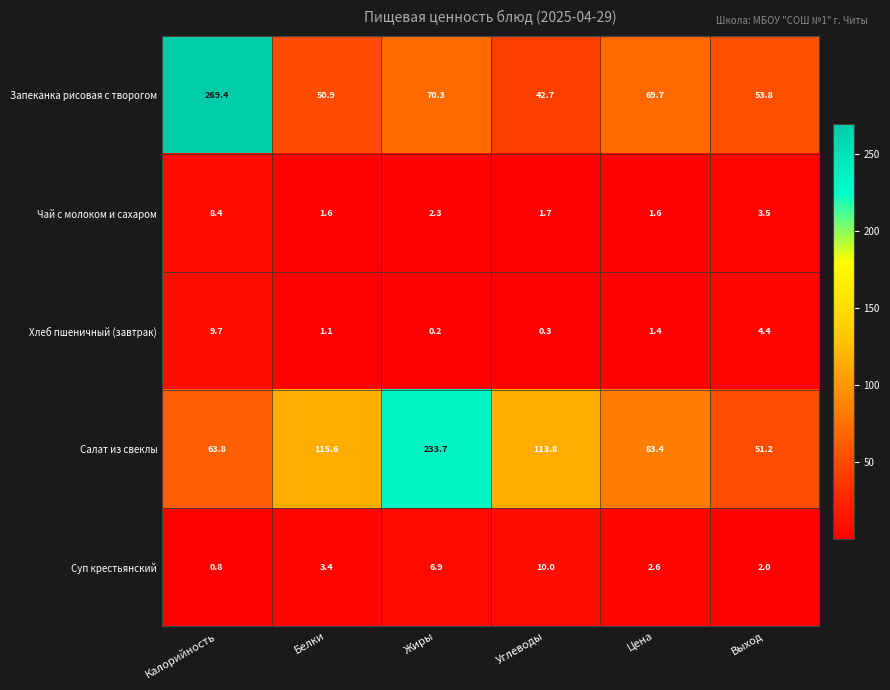

What is the lowest value of the Салат из свеклы series?

51.2